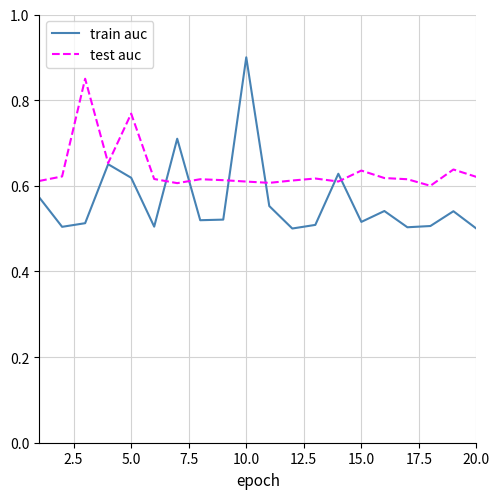

Which series has the largest range (max minus min)?

train auc